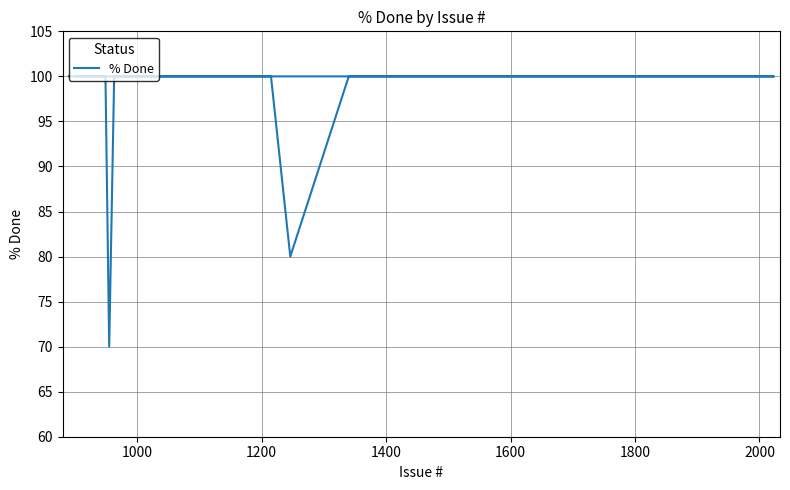

True or false: the data has more than 0 interior local peaks.

False